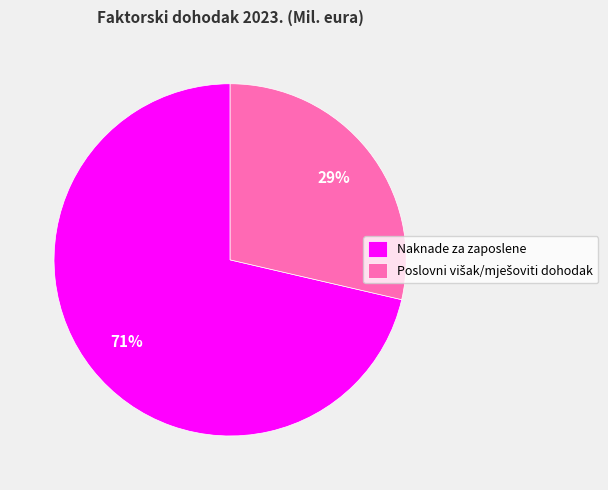

How many segments does this pie chart have?

2